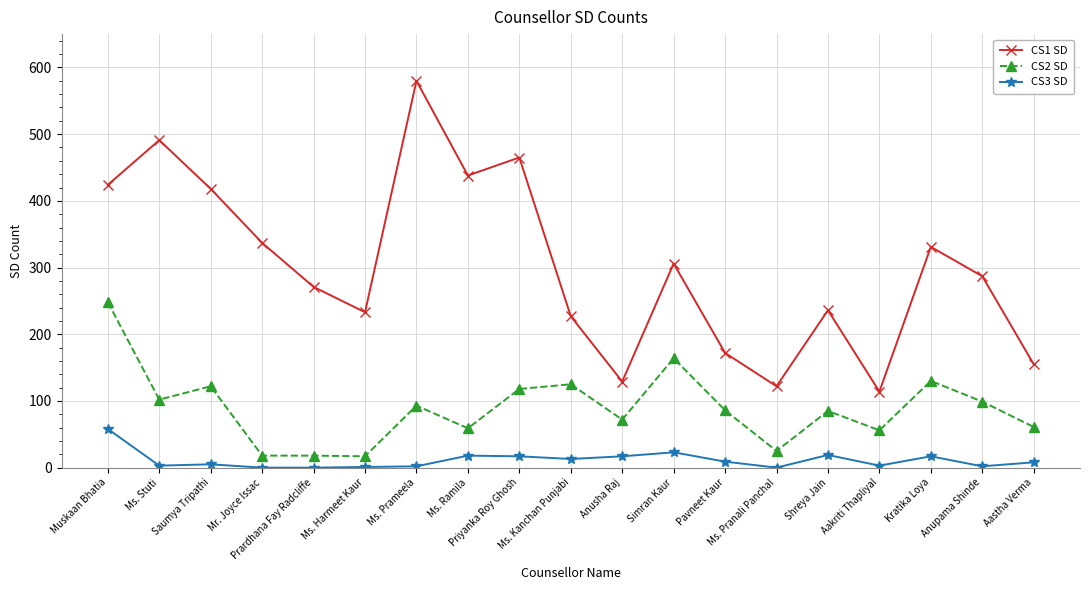

Rank the series by their maximum value, from lowest to highest.

CS3 SD, CS2 SD, CS1 SD